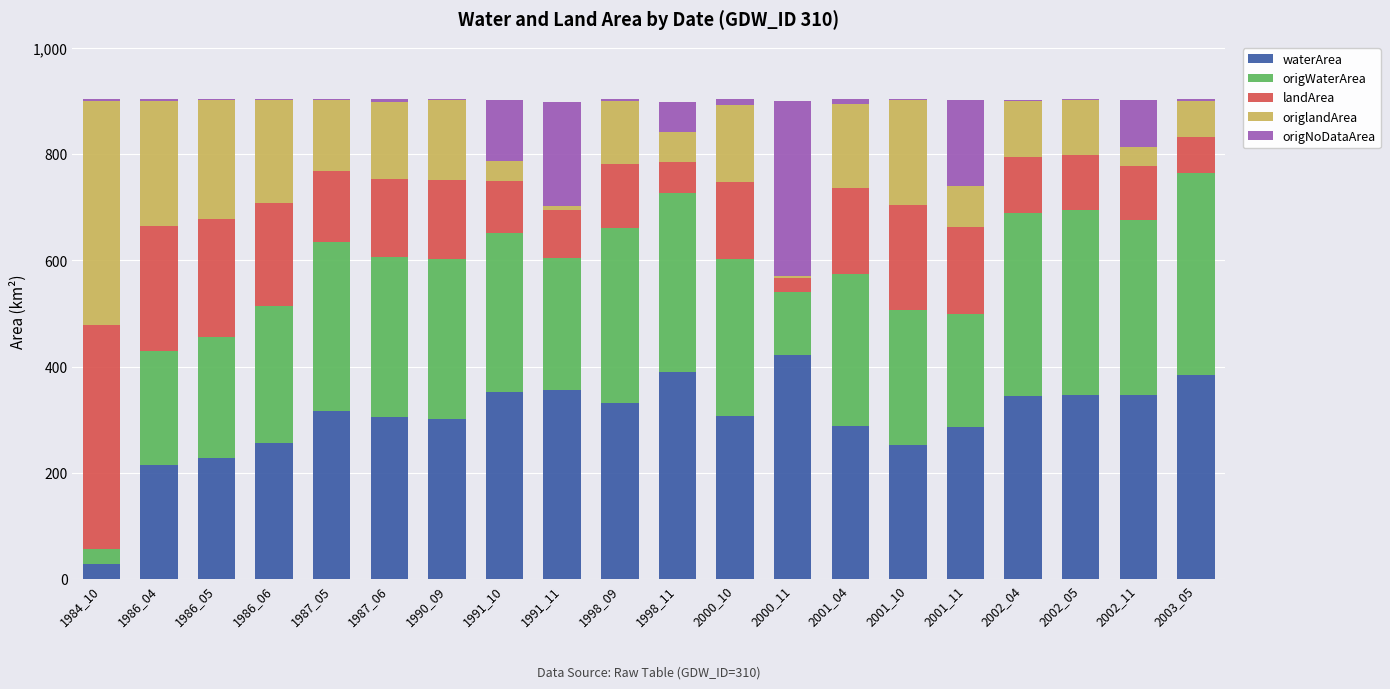

Where is waterArea nearest to the value 226?

1986_05